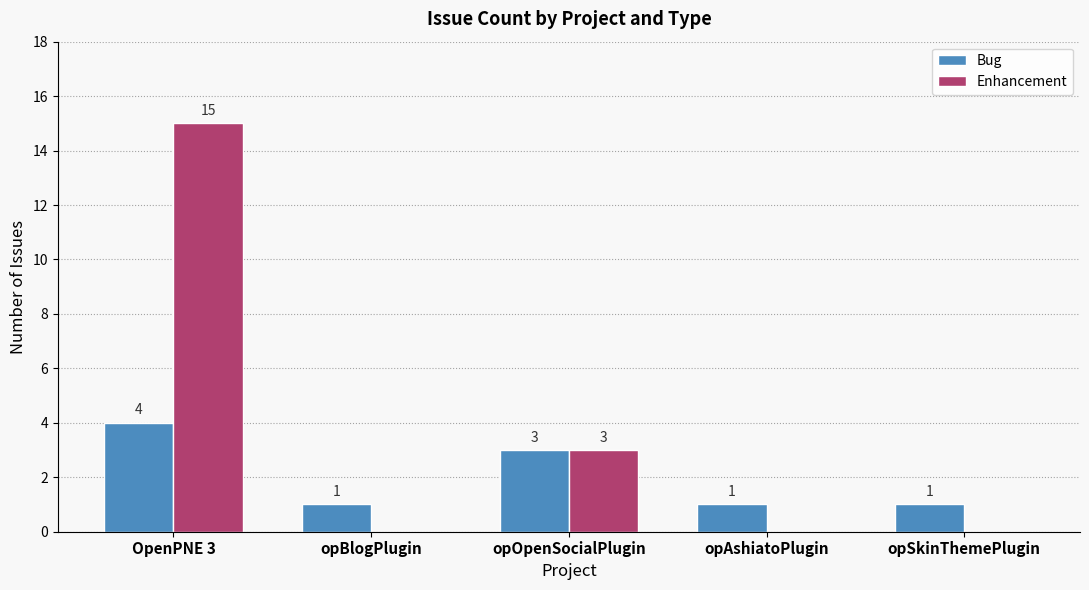

Is the value of Enhancement at opBlogPlugin greater than the value of Bug at OpenPNE 3?

No